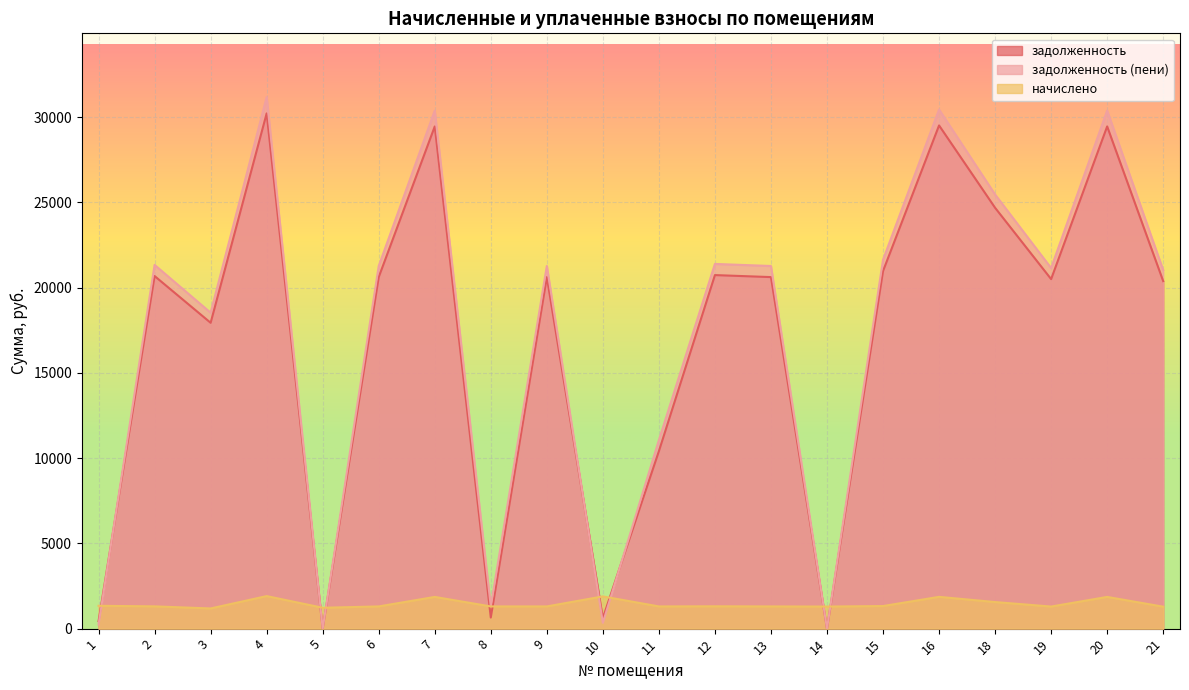

What is the maximum value shown in the chart?

31167.8